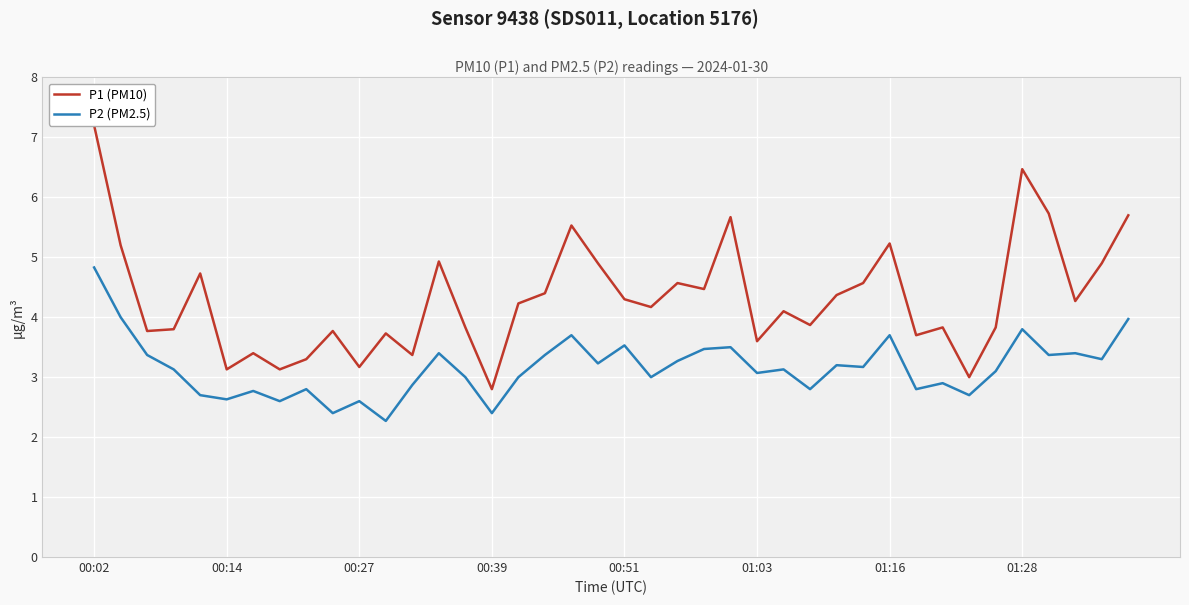

The P2 (PM2.5) series shows 3.1 at 01:03. True or false?

True